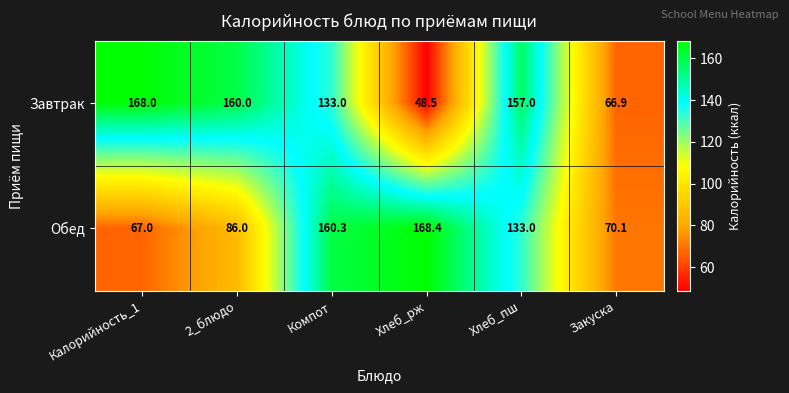

What is the difference between the maximum and minimum values in the Завтрак series?

119.5